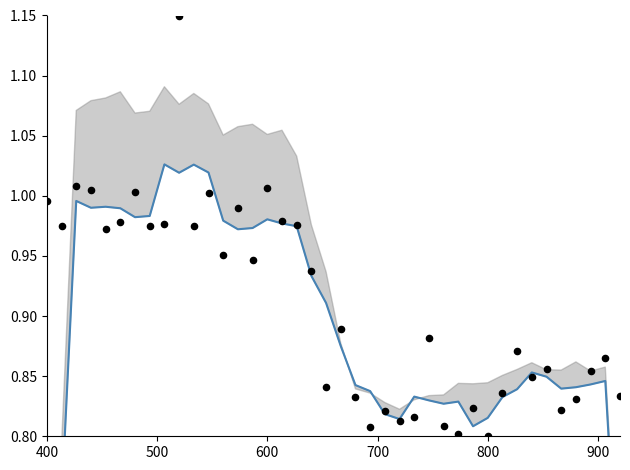

Is the value of SDS_P1 at 36 greater than the value of SDS_P1 (smoothed) at 34?

No